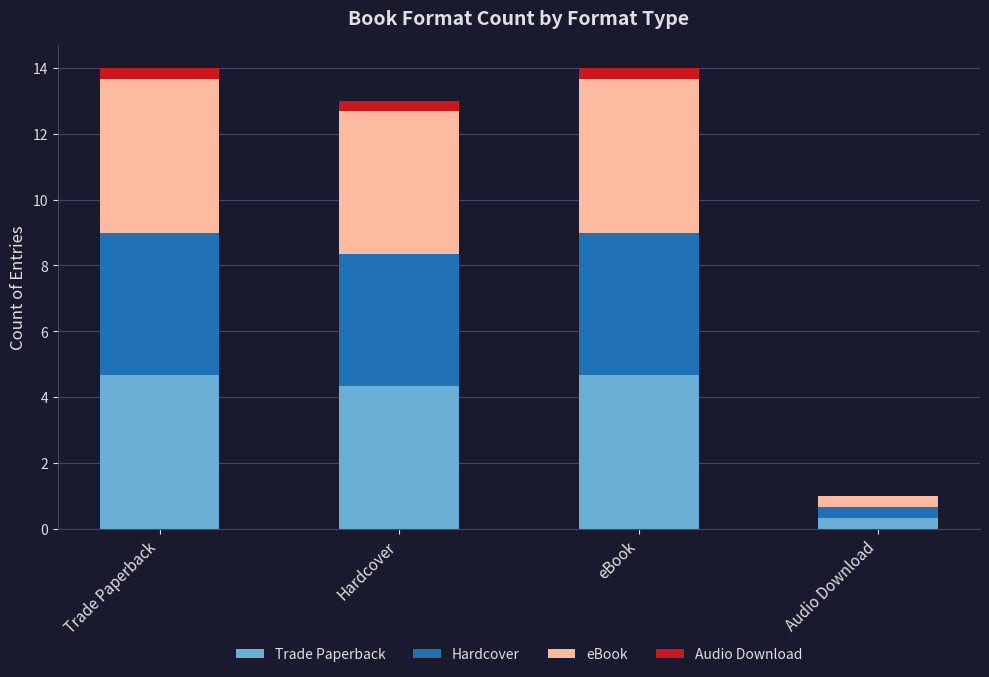

What is the total value across all series at Hardcover?

13.0